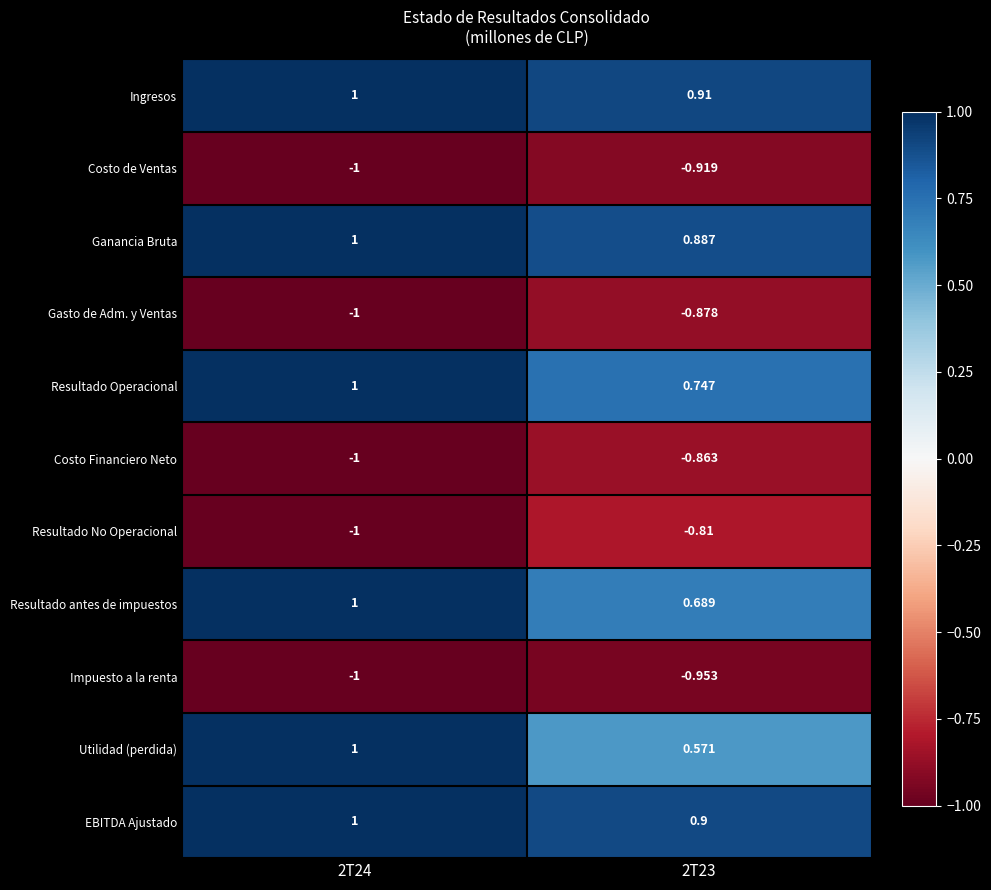

Is the value of Resultado No Operacional at 2T24 greater than the value of Utilidad (perdida) at 2T23?

No